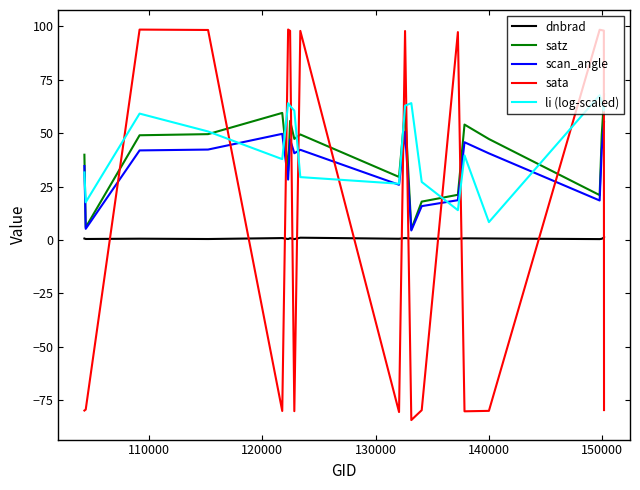

What is the maximum value shown in the chart?

98.4